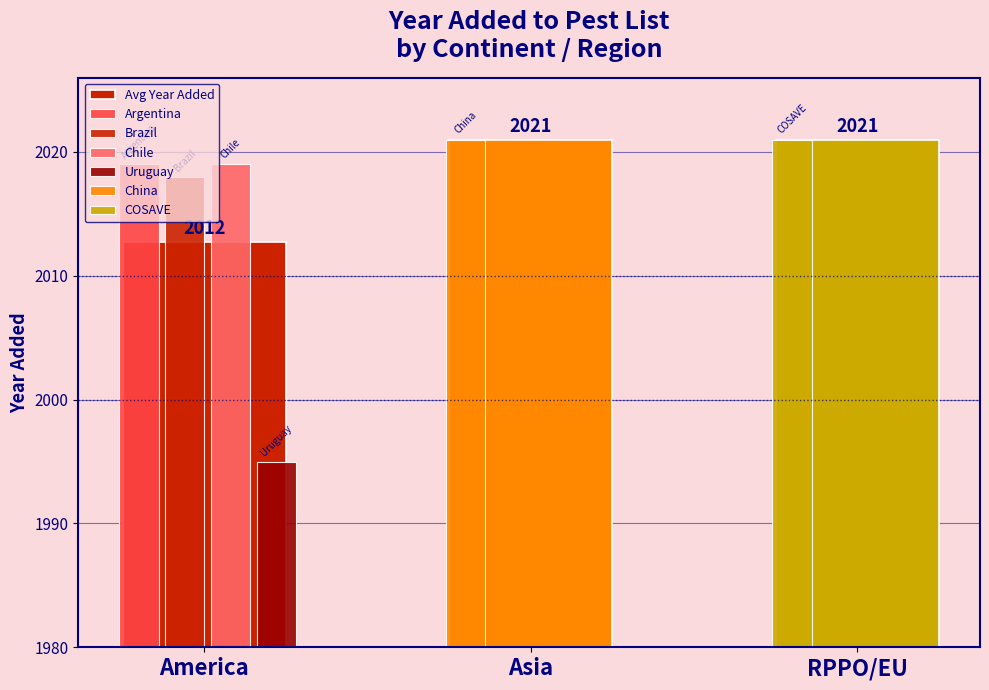

Rank the categories by value from lowest to highest.

America, Asia, RPPO/EU